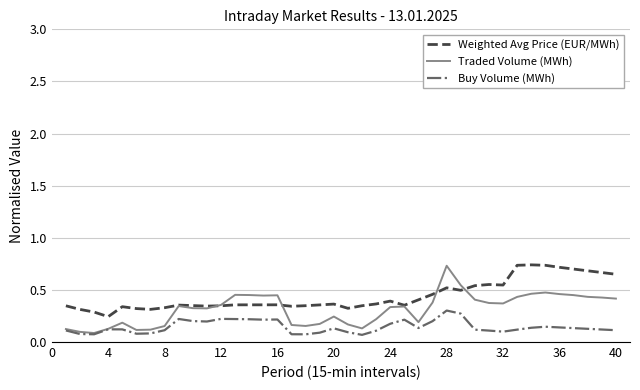

Which series has the largest total across all categories?

Weighted Avg Price (EUR/MWh)